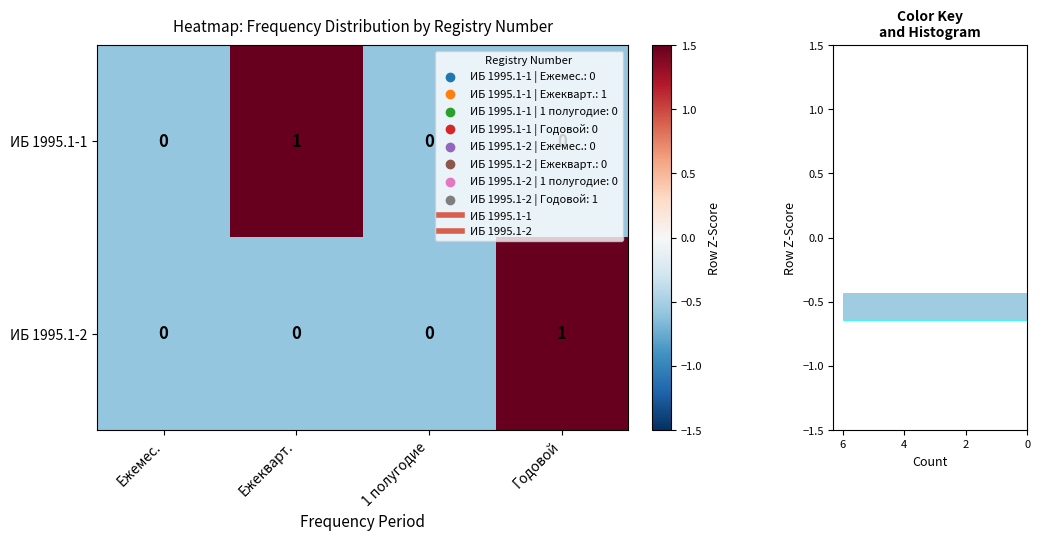

Rank the categories by ИБ 1995.1-1 value from highest to lowest.

Ежекварт., Ежемес., 1 полугодие, Годовой